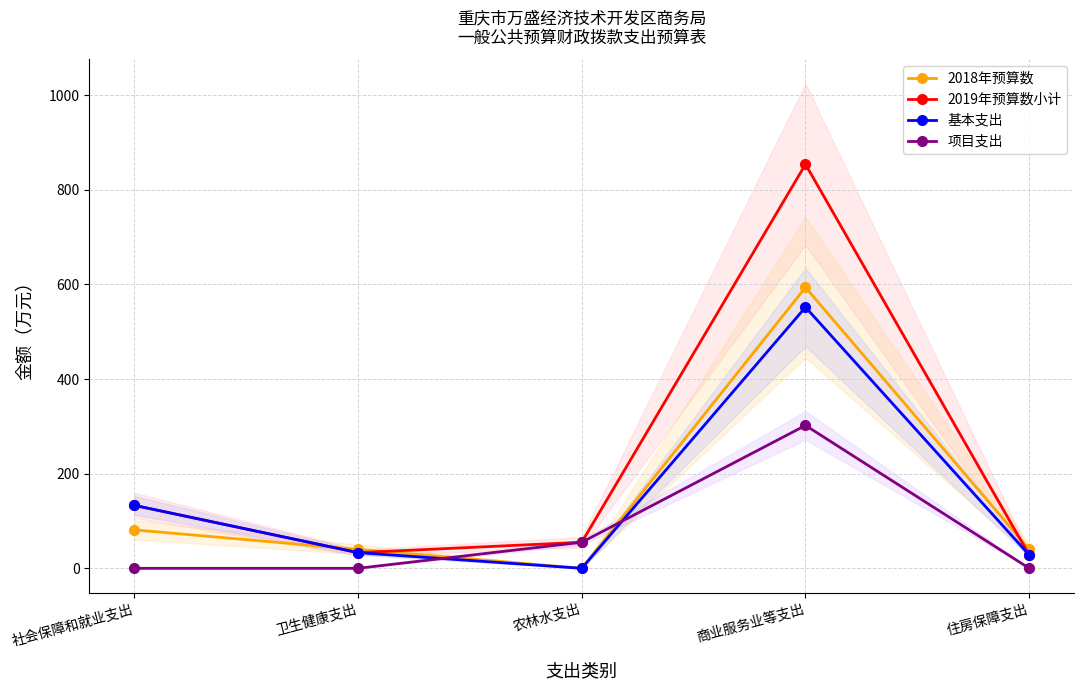

Reading left to right, transcribe all the data shown in this chart.

2018年预算数: 社会保障和就业支出=81.2	卫生健康支出=39.9	农林水支出=0.0	商业服务业等支出=593.7	住房保障支出=40.1
2019年预算数小计: 社会保障和就业支出=133.1	卫生健康支出=33.1	农林水支出=55.0	商业服务业等支出=853.8	住房保障支出=28.2
基本支出: 社会保障和就业支出=133.1	卫生健康支出=33.1	农林水支出=0.0	商业服务业等支出=551.8	住房保障支出=28.2
项目支出: 社会保障和就业支出=0.0	卫生健康支出=0.0	农林水支出=55.0	商业服务业等支出=302.0	住房保障支出=0.0